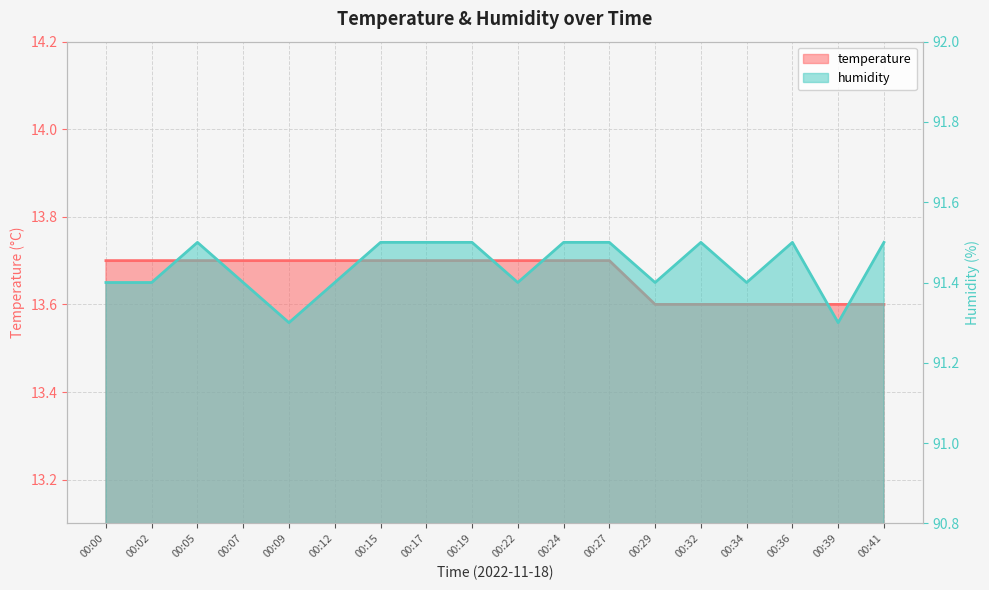

What are all the series names shown in the legend?

temperature, humidity